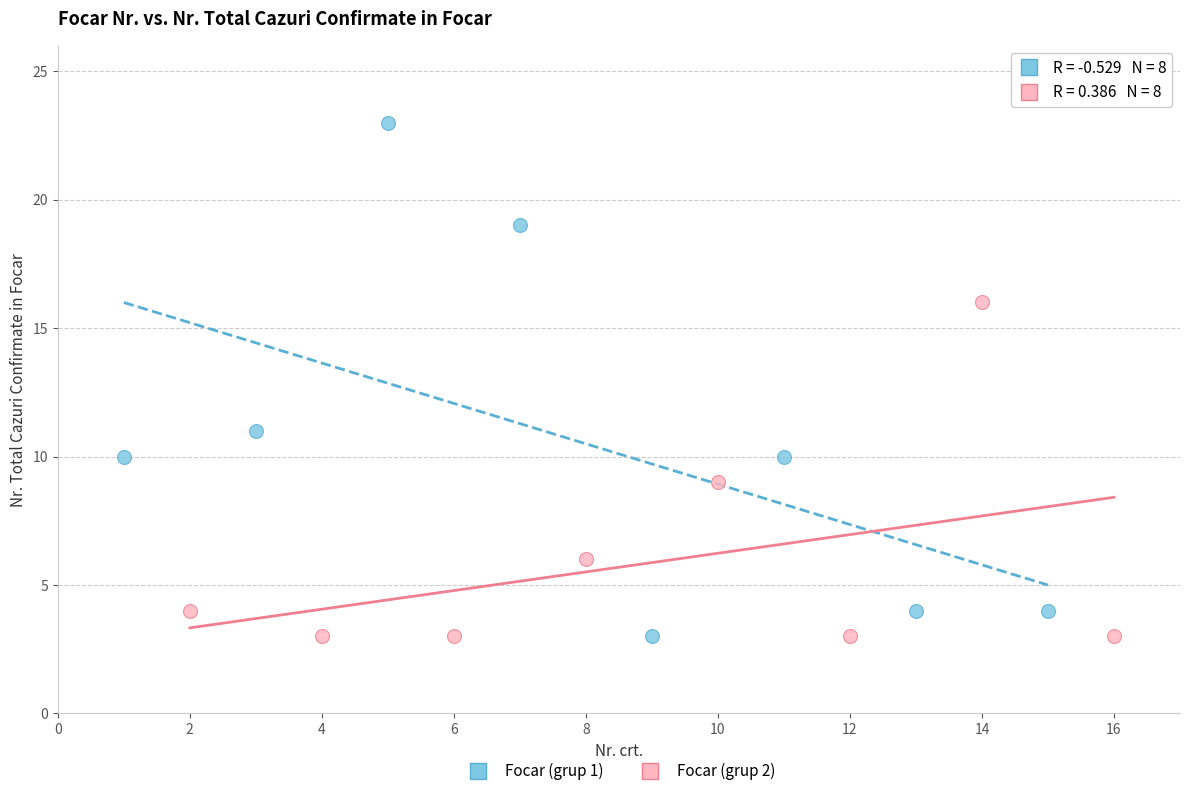

Which series has the largest Y range (max minus min)?

Focar (grup 1)